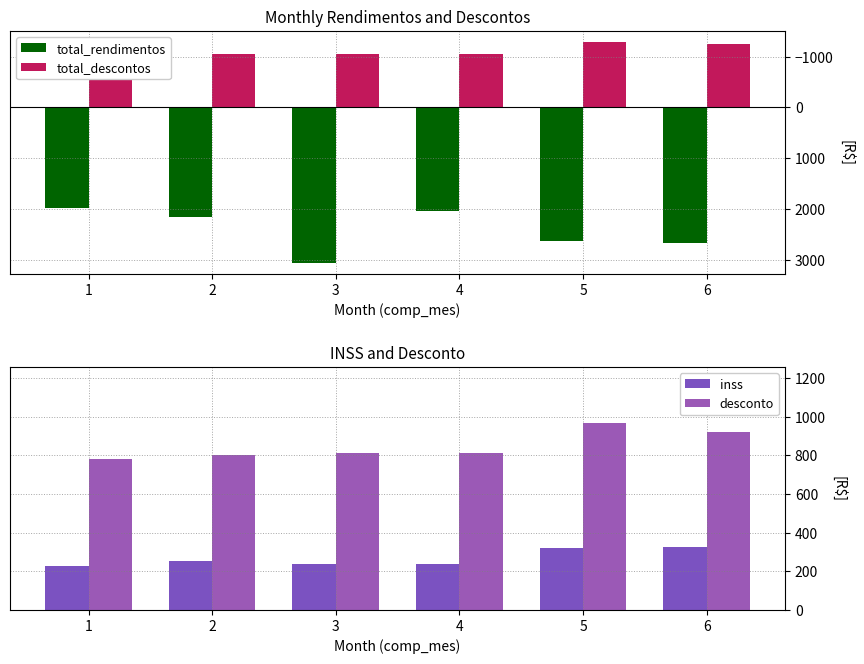

What is the difference between the maximum and second lowest values in the desconto series?

163.2